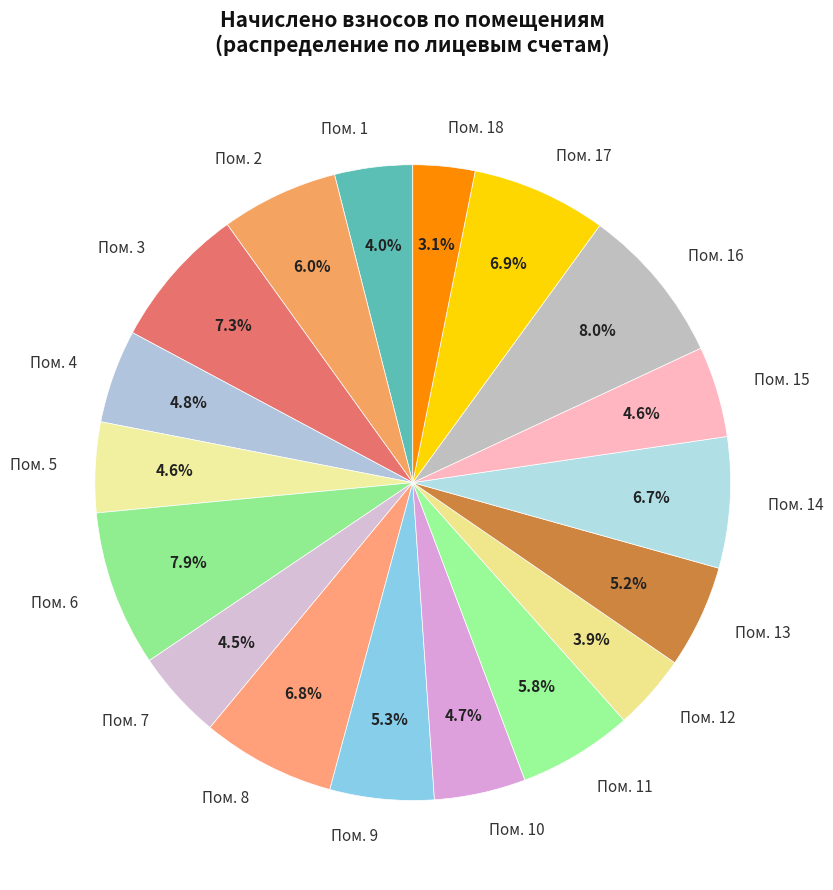

Combined, do Пом. 1 and Пом. 9 account for over 50%?

No